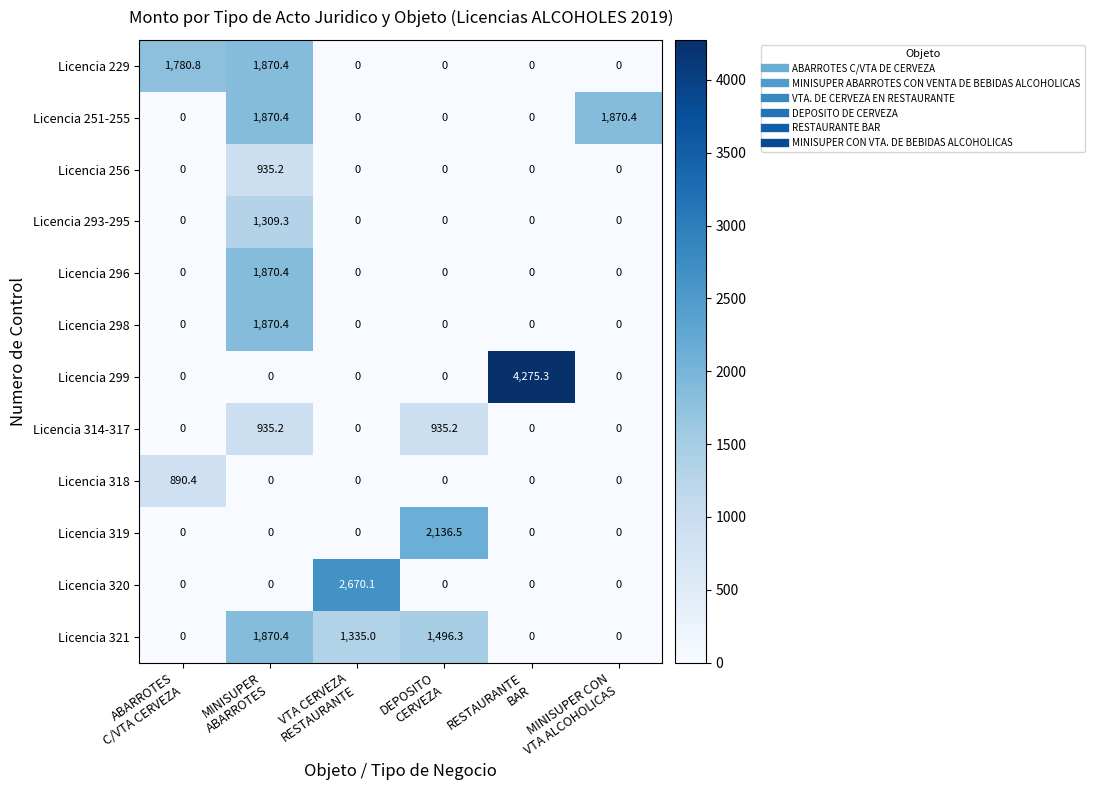

What is the maximum value shown in the chart?

4275.3